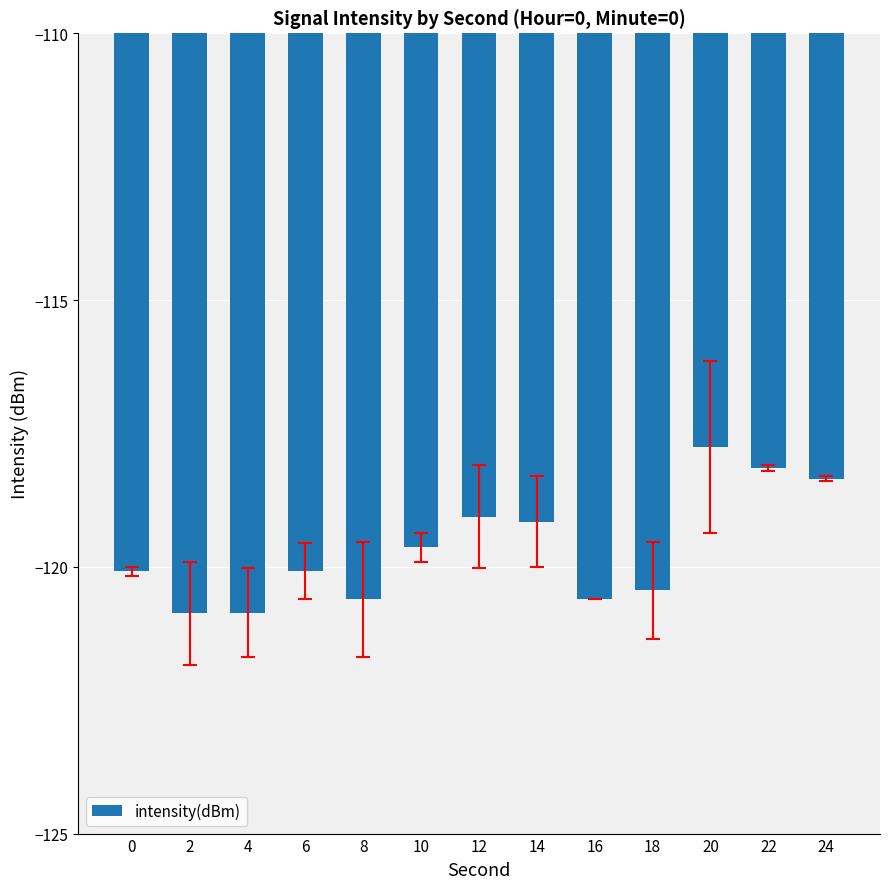

Which has a higher value, 16 or 14?

14